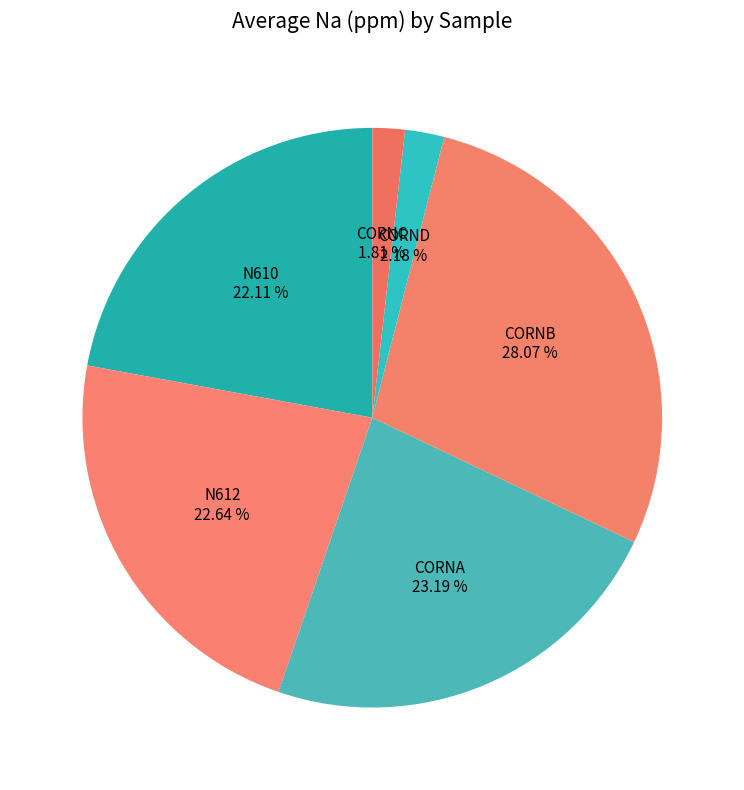

How many segments does this pie chart have?

6